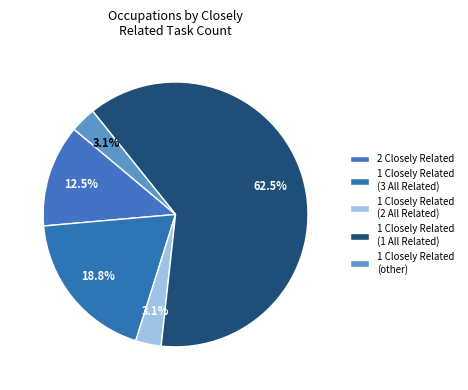

To the nearest percent, what is the average slice percentage?

20%